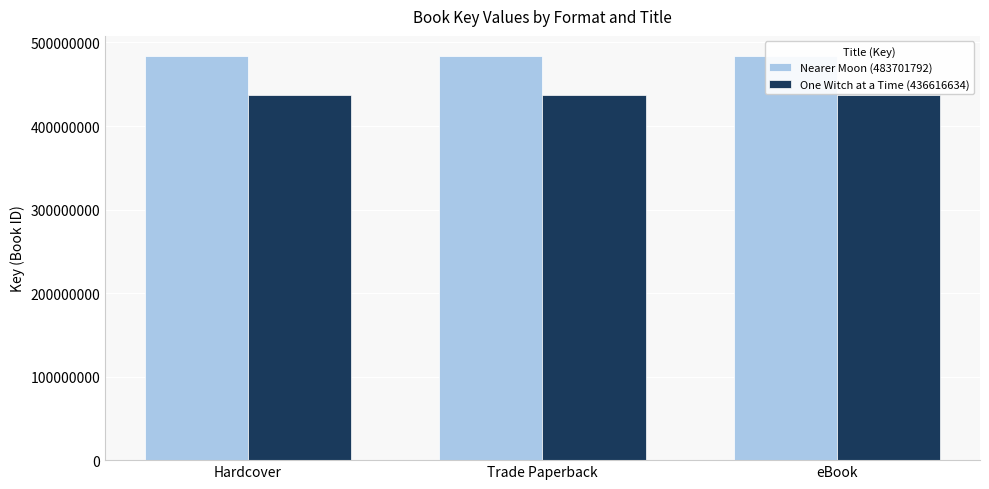

The Nearer Moon (483701792) series shows 483701792 at Trade Paperback. True or false?

True